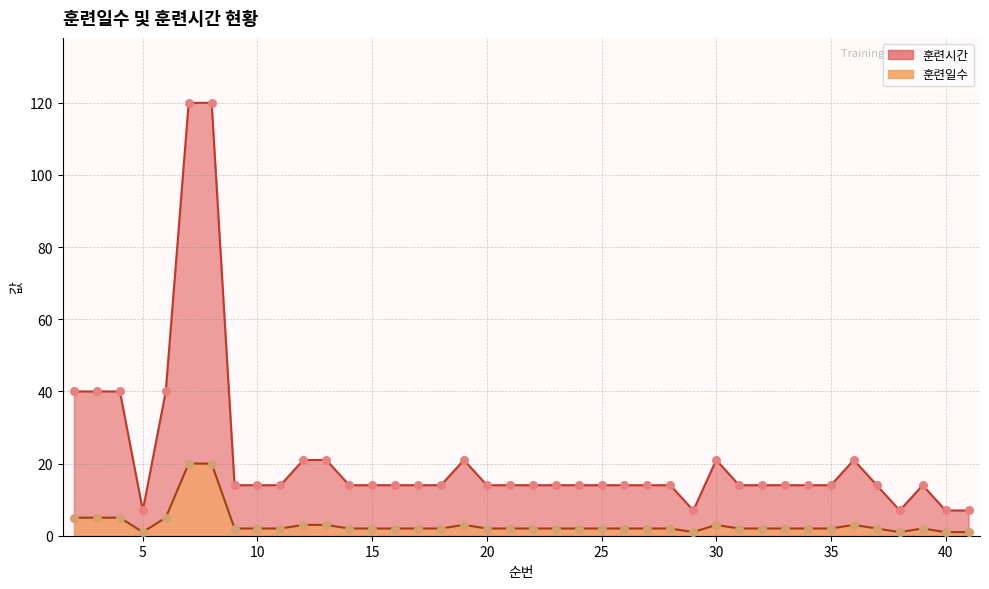

Which series has the largest total across all categories?

훈련시간